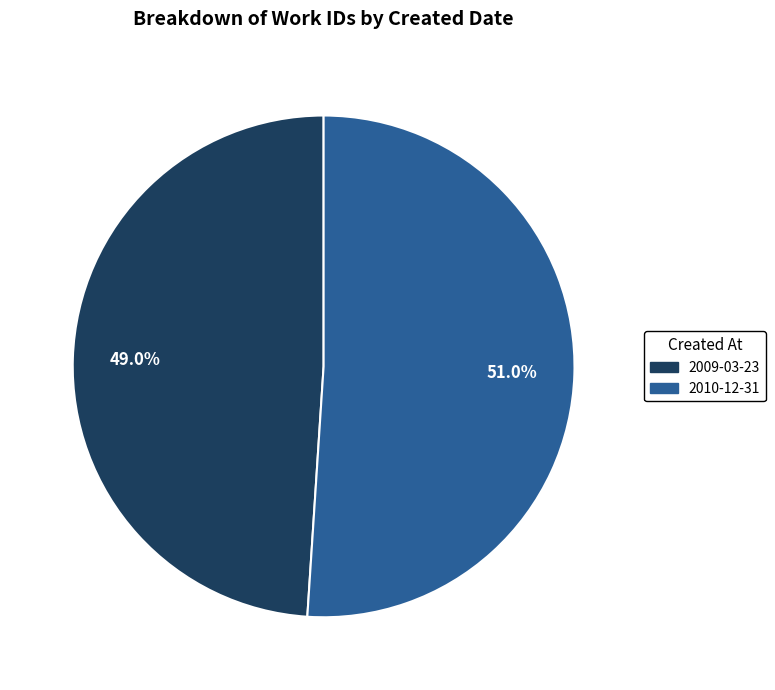

Which category has the smallest portion of the pie?

2009-03-23